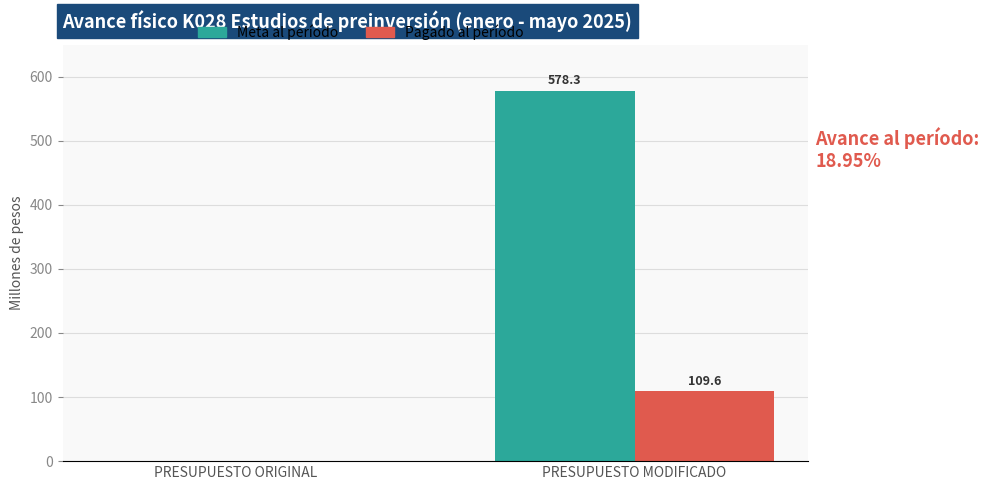

Between PRESUPUESTO ORIGINAL and PRESUPUESTO MODIFICADO, which series saw the biggest shift?

Meta al período